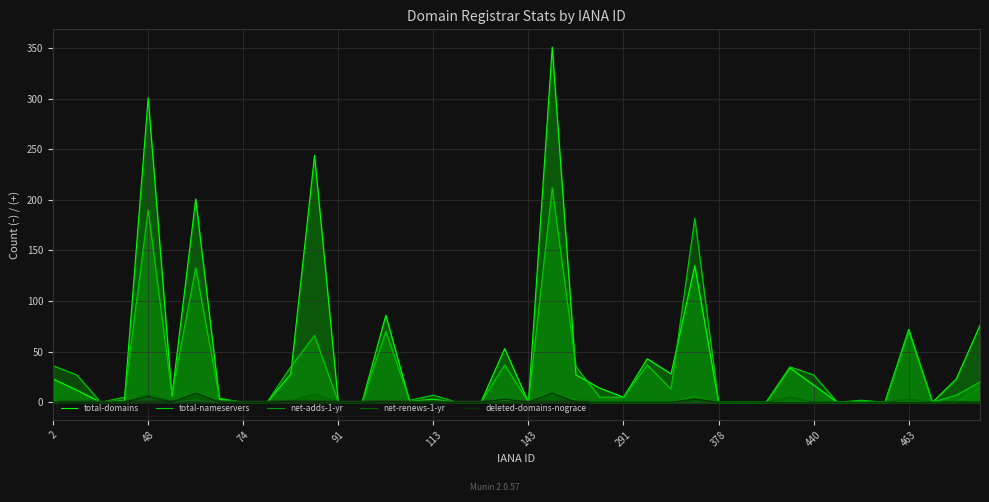

What is the value of the total-domains point at the 25th from the left?

5